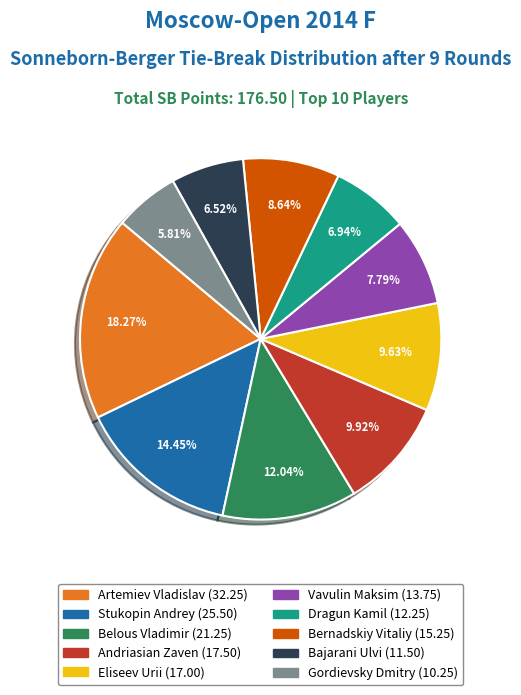

Does Andriasian Zaven account for over 50% of the chart?

No